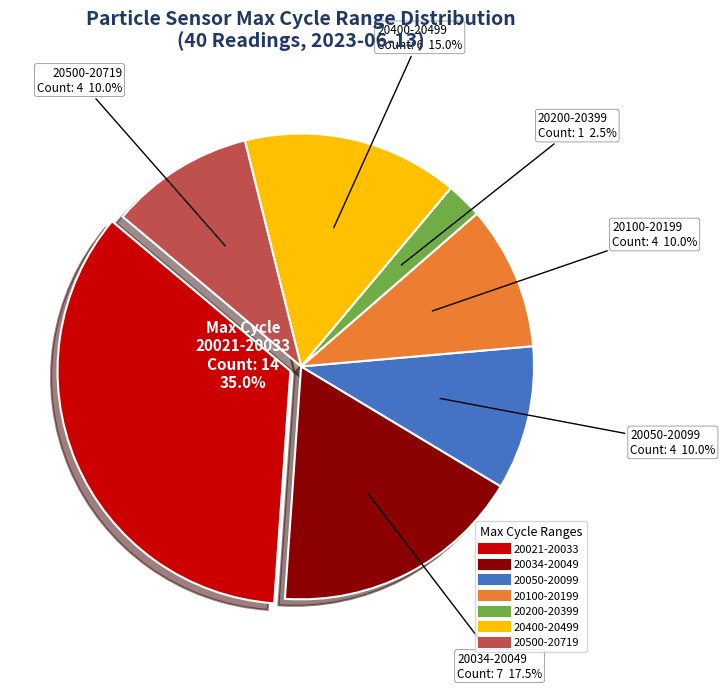

Is there a majority slice in this chart?

No